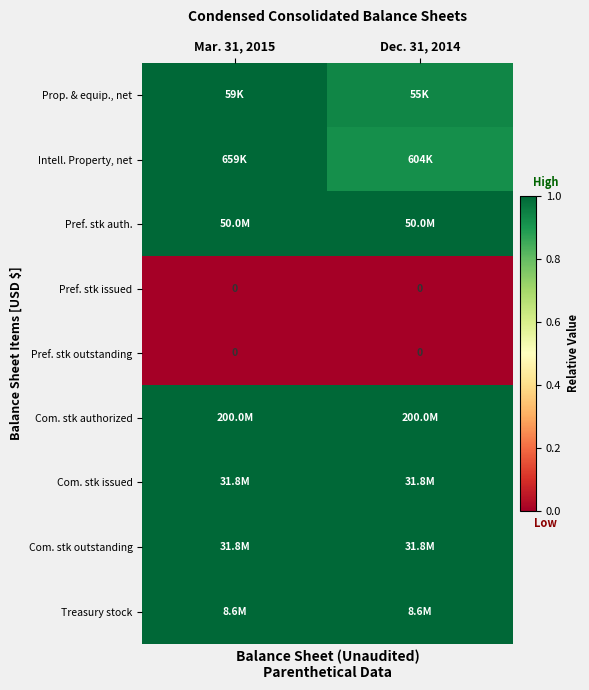

What is the minimum value for Treasury stock?

1.0